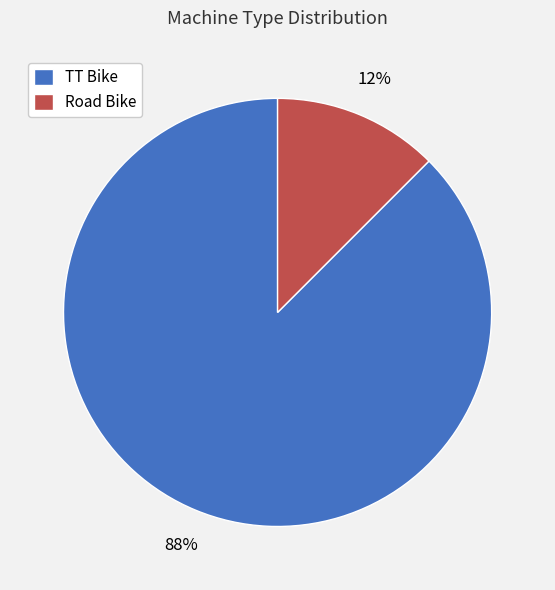

What is the largest slice in the pie chart?

TT Bike